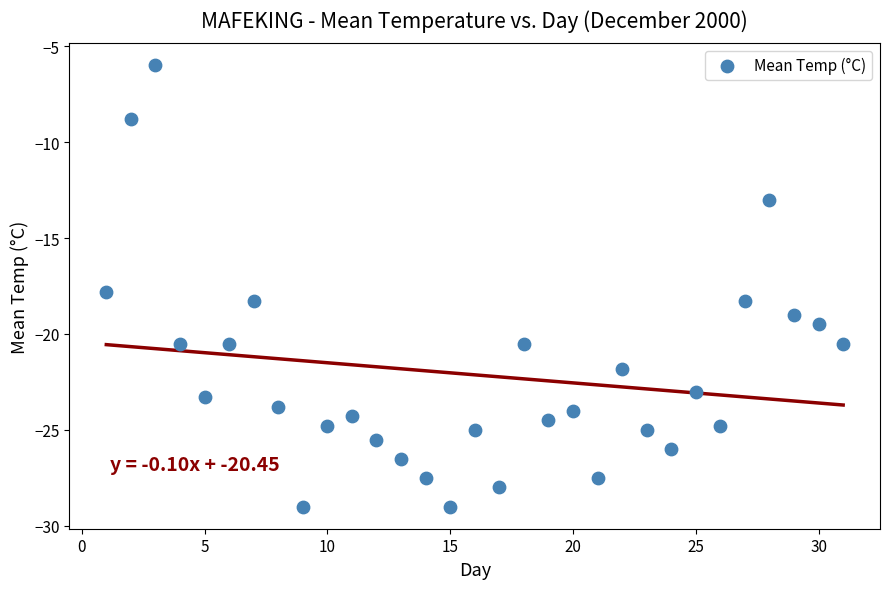

What is the range of X values (max minus min)?

30.0